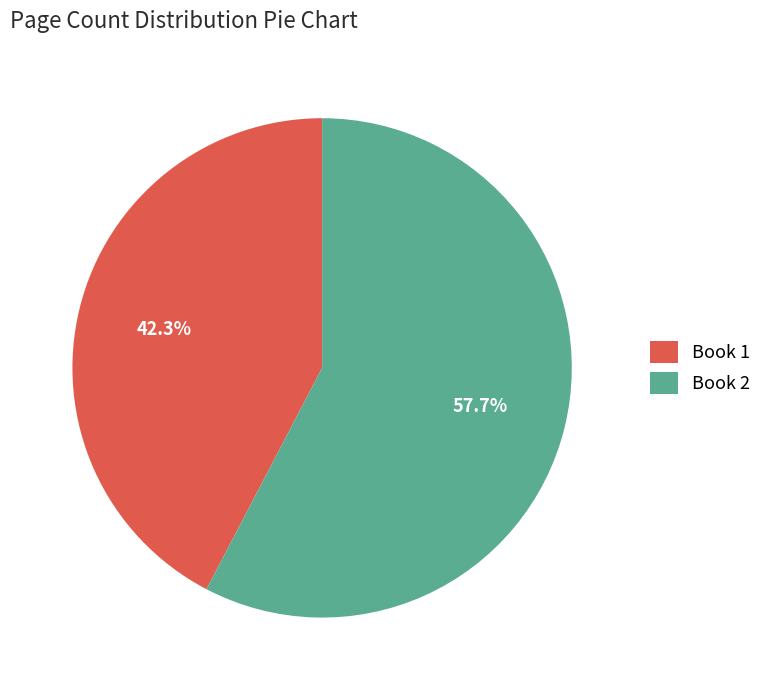

How many segments does this pie chart have?

2